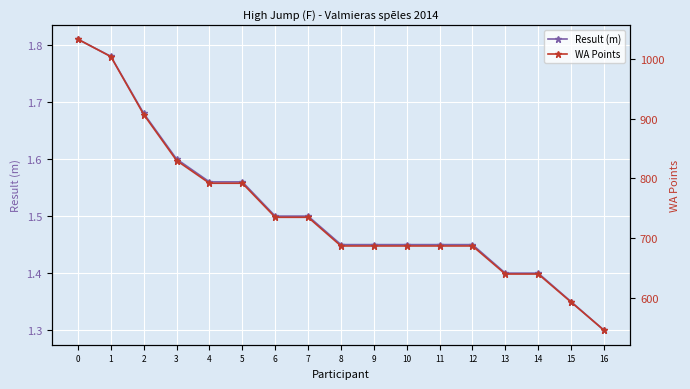

Reading right to left, list all the values displayed in this chart.

Result (m): 16=1.3	15=1.4	14=1.4	13=1.4	12=1.4	11=1.4	10=1.4	9=1.4	8=1.4	7=1.5	6=1.5	5=1.6	4=1.6	3=1.6	2=1.7	1=1.8	0=1.8
WA Points: 16=546.0	15=593.0	14=640.0	13=640.0	12=687.0	11=687.0	10=687.0	9=687.0	8=687.0	7=735.0	6=735.0	5=792.0	4=792.0	3=830.0	2=907.0	1=1004.0	0=1033.0